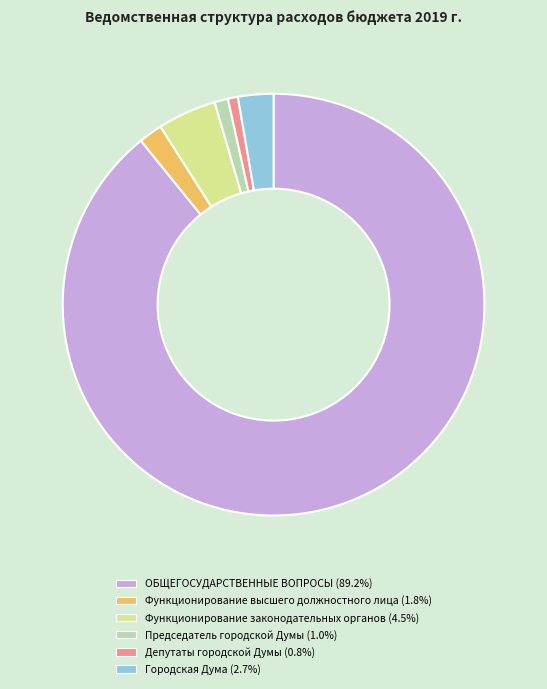

Combined, do Городская Дума and Функционирование законодательных органов account for over 50%?

No